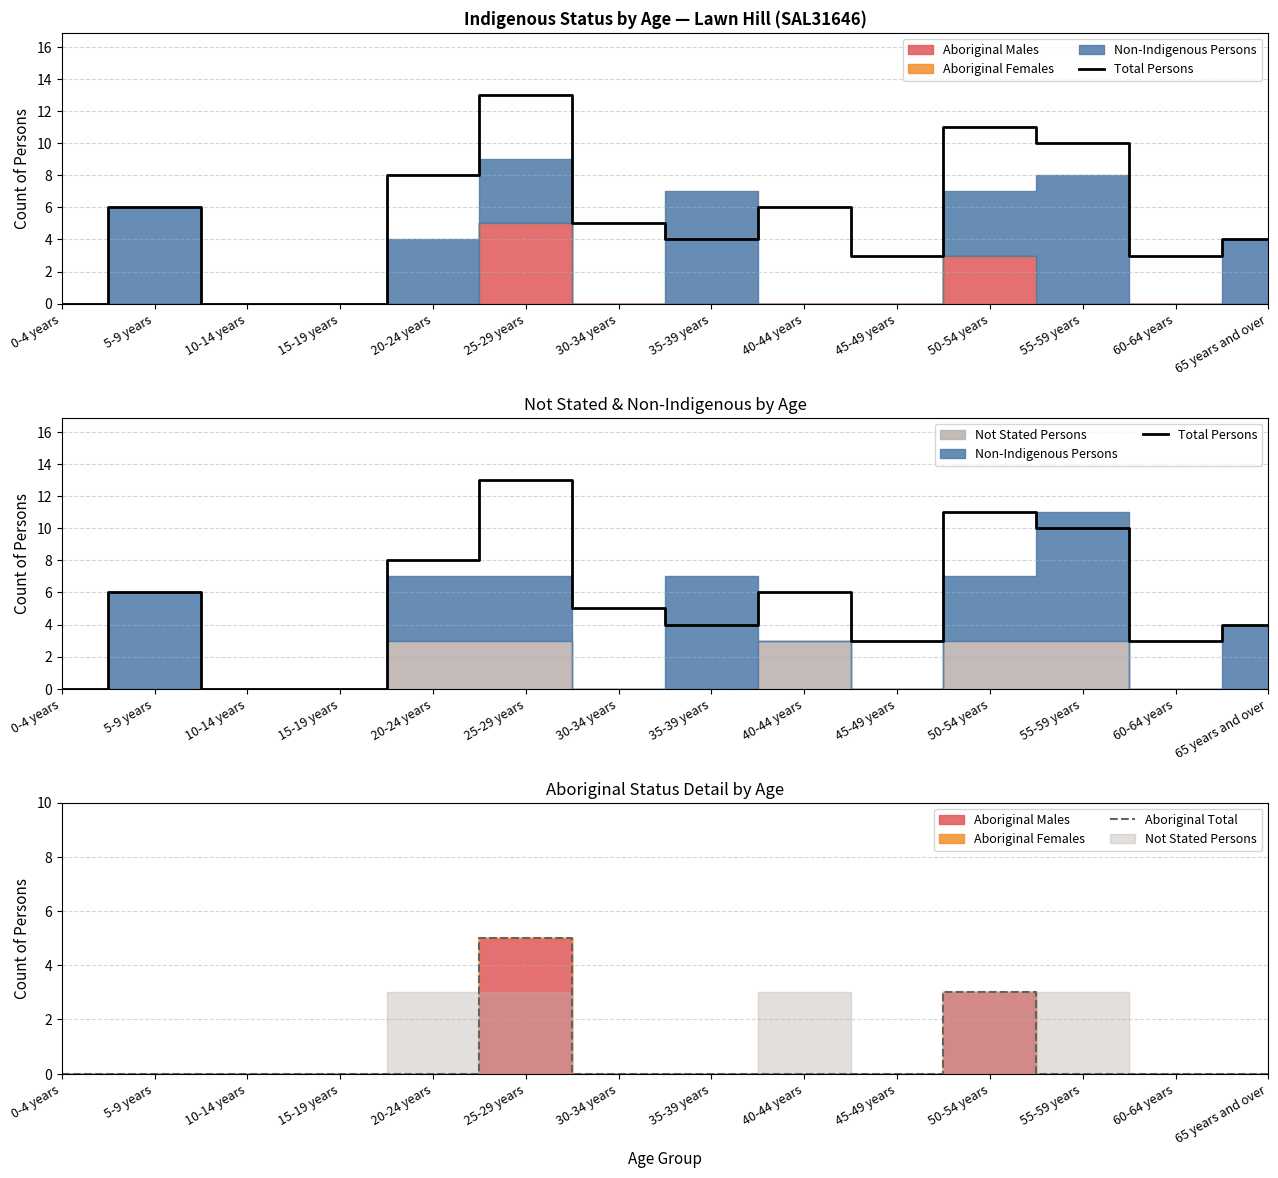

True or false: Aboriginal Total and Total Persons intersect in this chart.

False